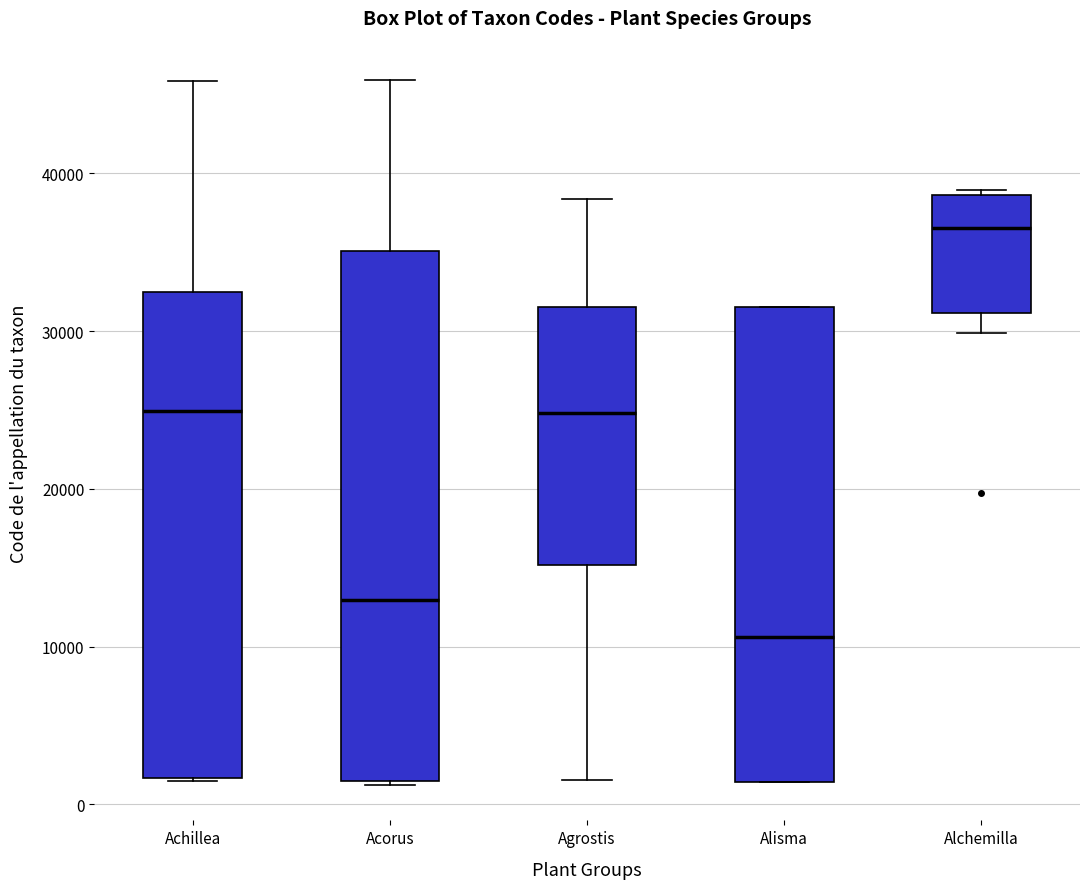

Where does the upper whisker of the box for Achillea end on the y-axis? The values are not printed on the chart, so give them approximately, as read against the axis.

46000